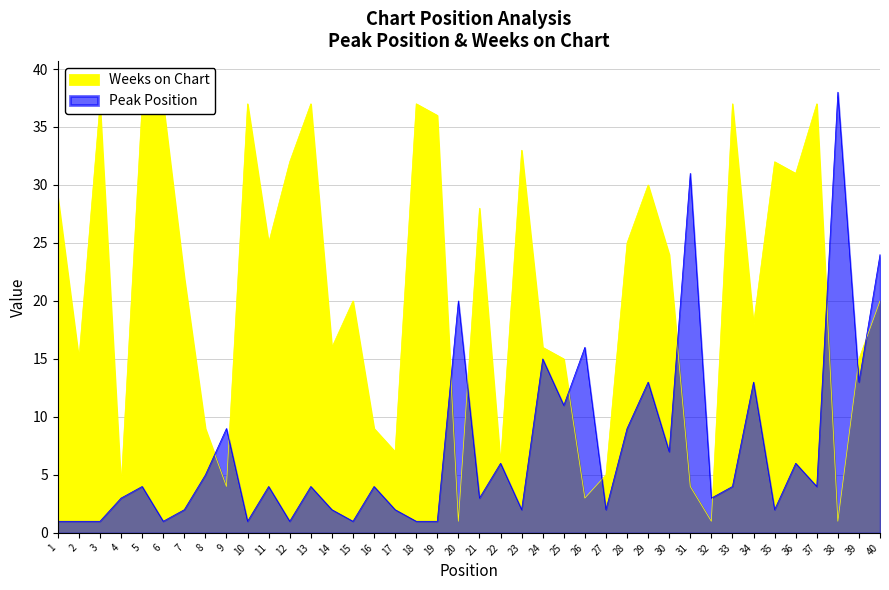

How many times do Peak Position and Weeks on Chart cross each other?

11